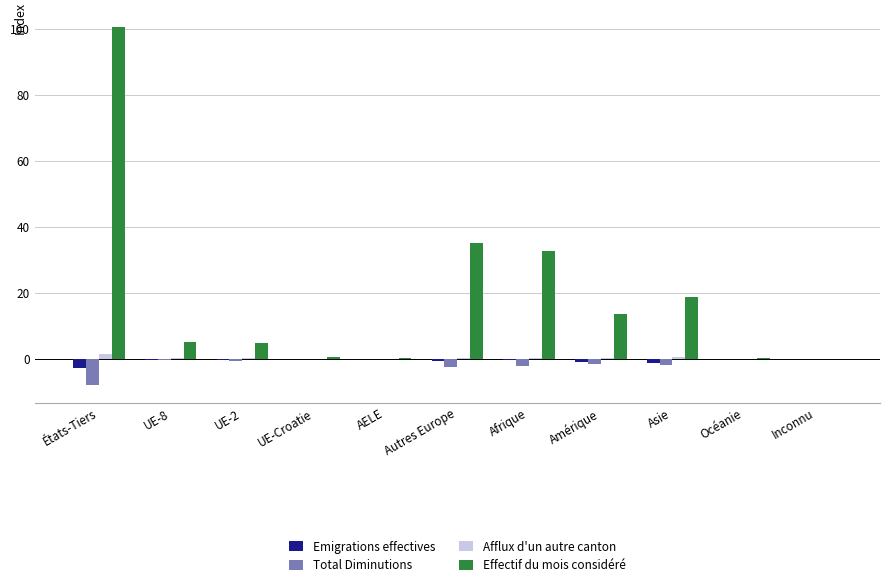

How many groups of bars are there?

11